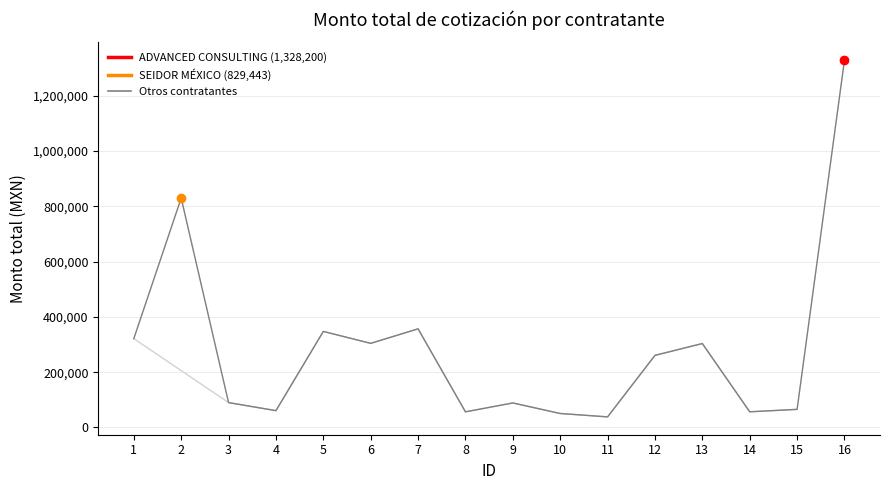

The value at 11 is 9240.5. True or false?

False